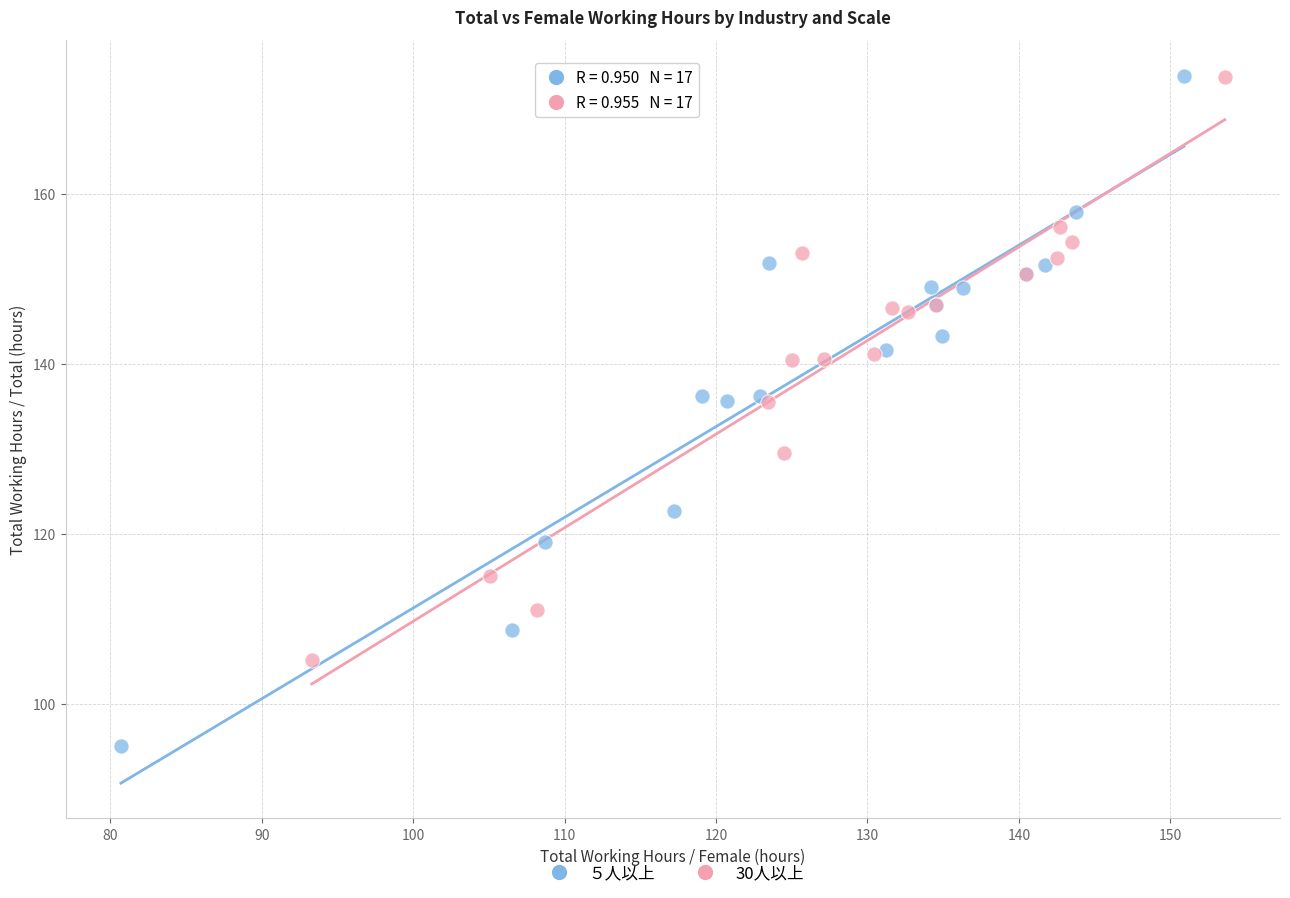

What are all the series names shown in the legend?

５人以上, 30人以上